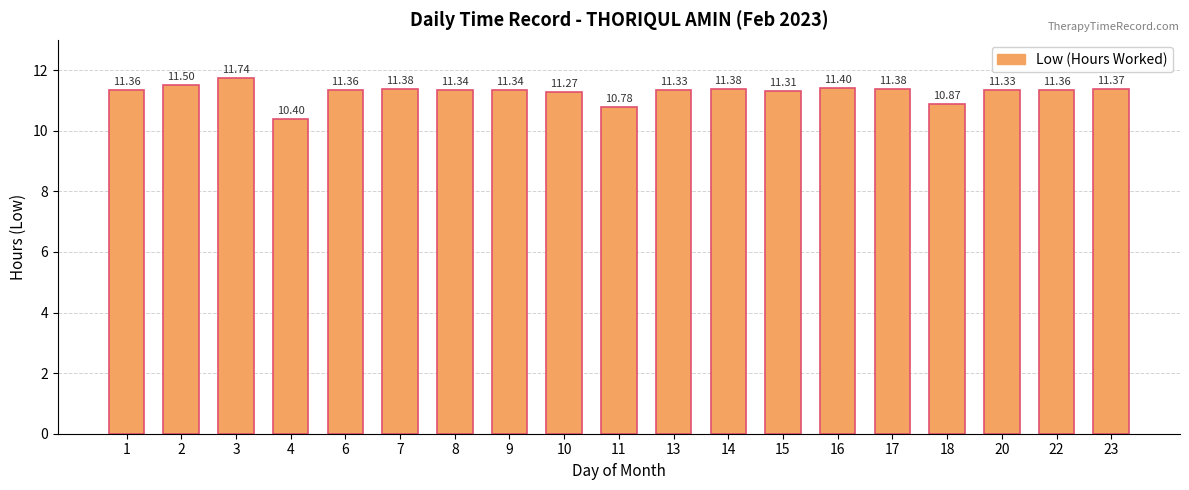

What is the value of the 5th bar from the left?

11.4